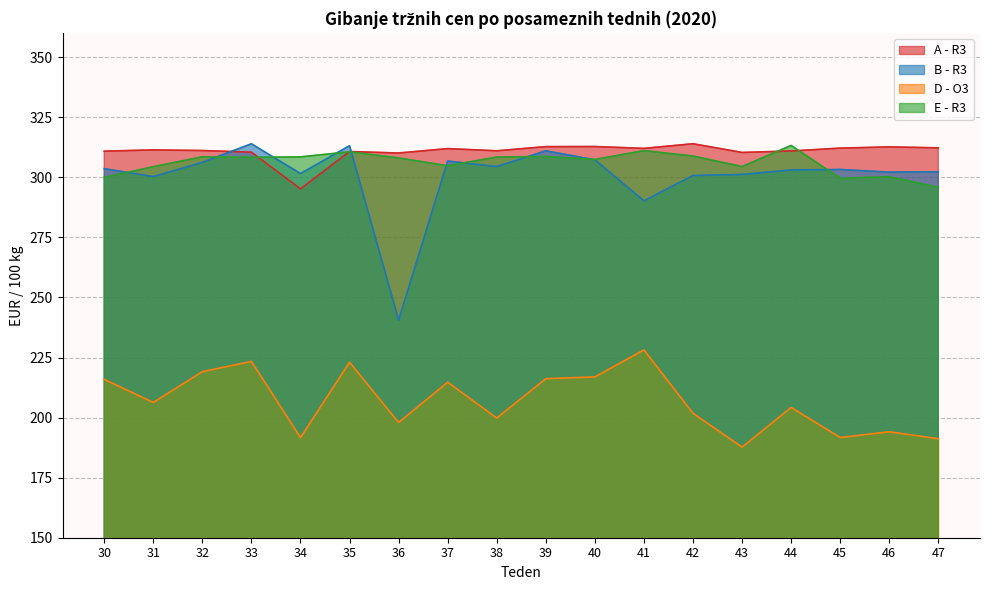

What is the difference between the highest and lowest values at 33?

90.6